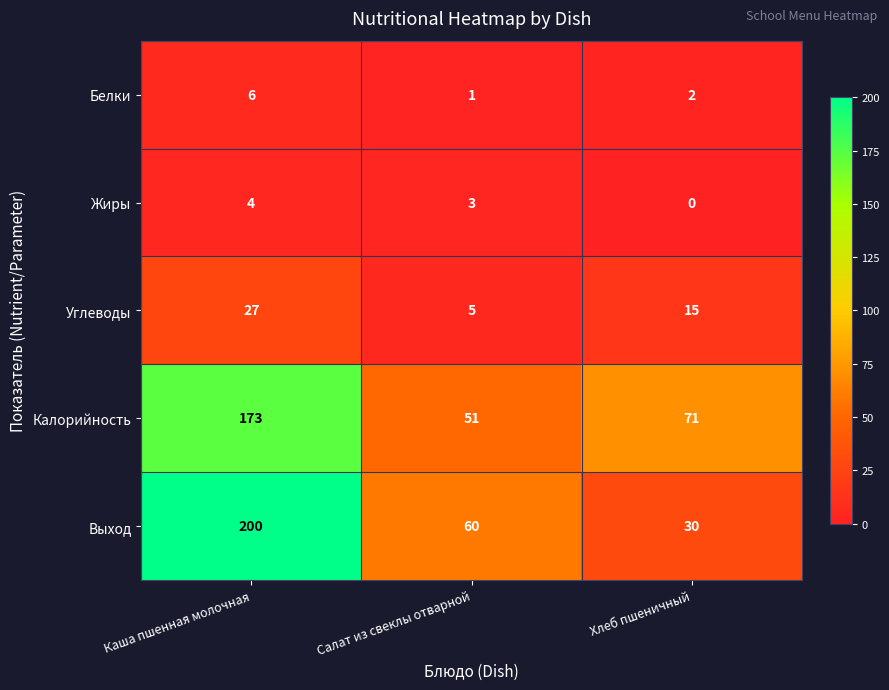

What is the sum of all Углеводы values?

47